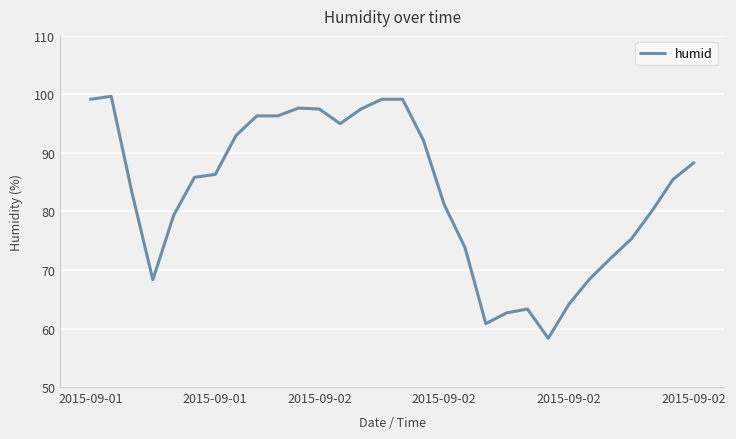

What is the difference between the maximum and minimum values?

41.3